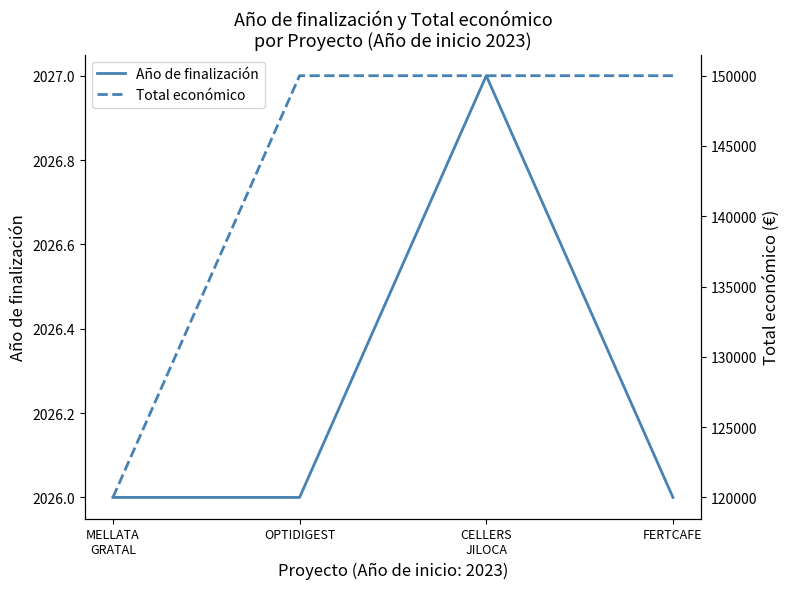

True or false: Año de finalización has a value of 3499 at MELLATA
GRATAL.

False